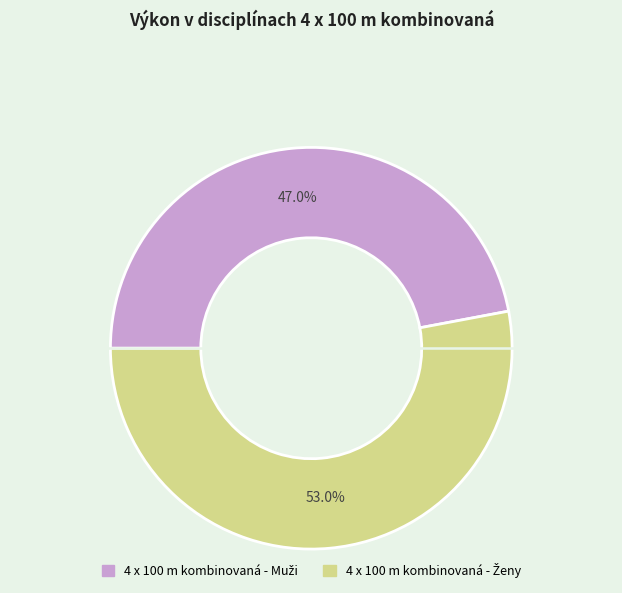

Is there any slice that represents more than half of the pie?

Yes